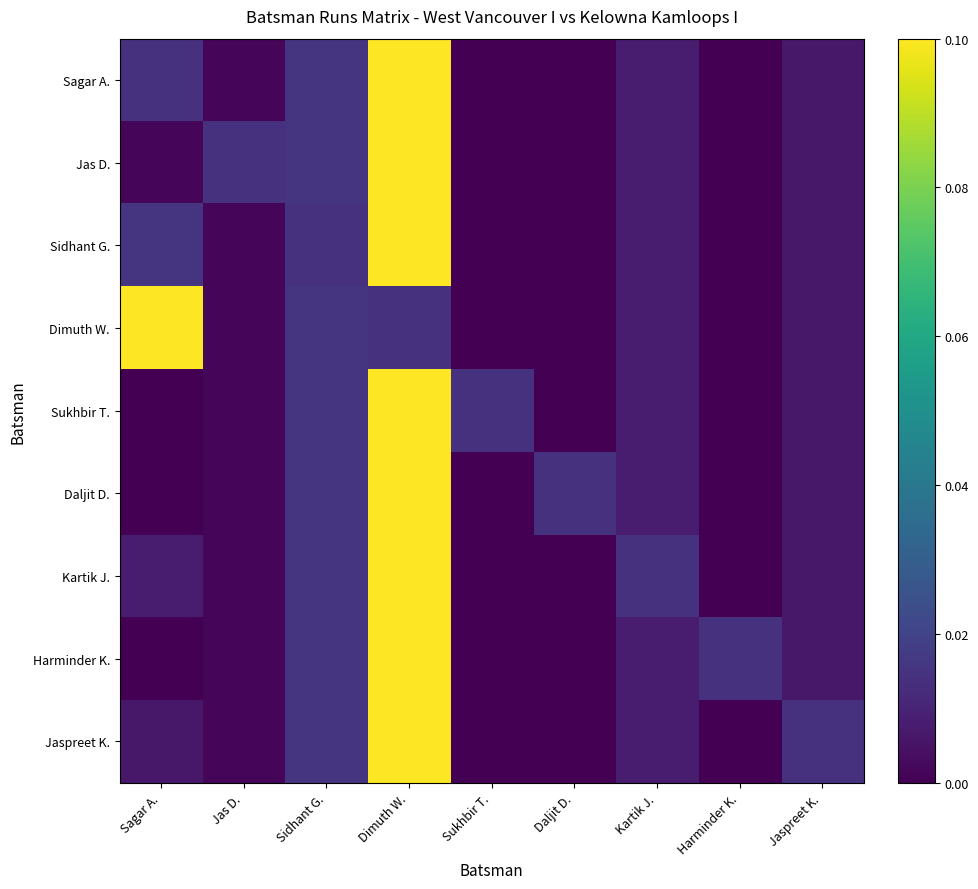

At which label does Jaspreet K. reach its minimum?

Sukhbir T.